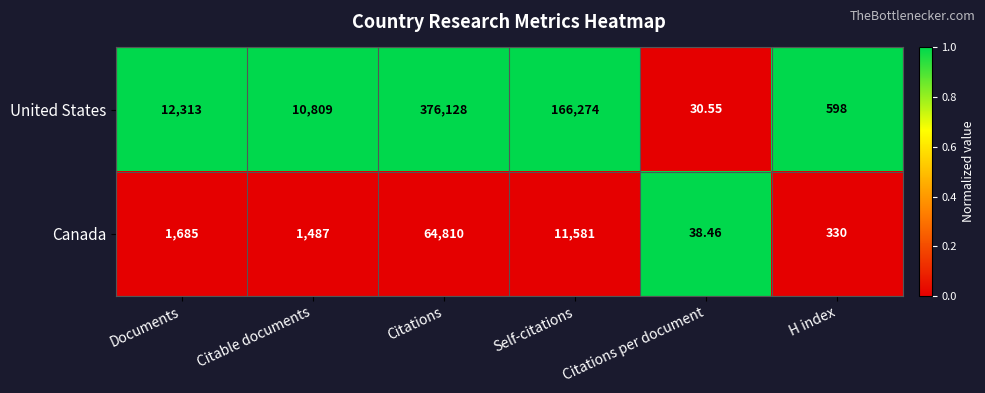

Which category has the lowest value across all series?

Citations per document